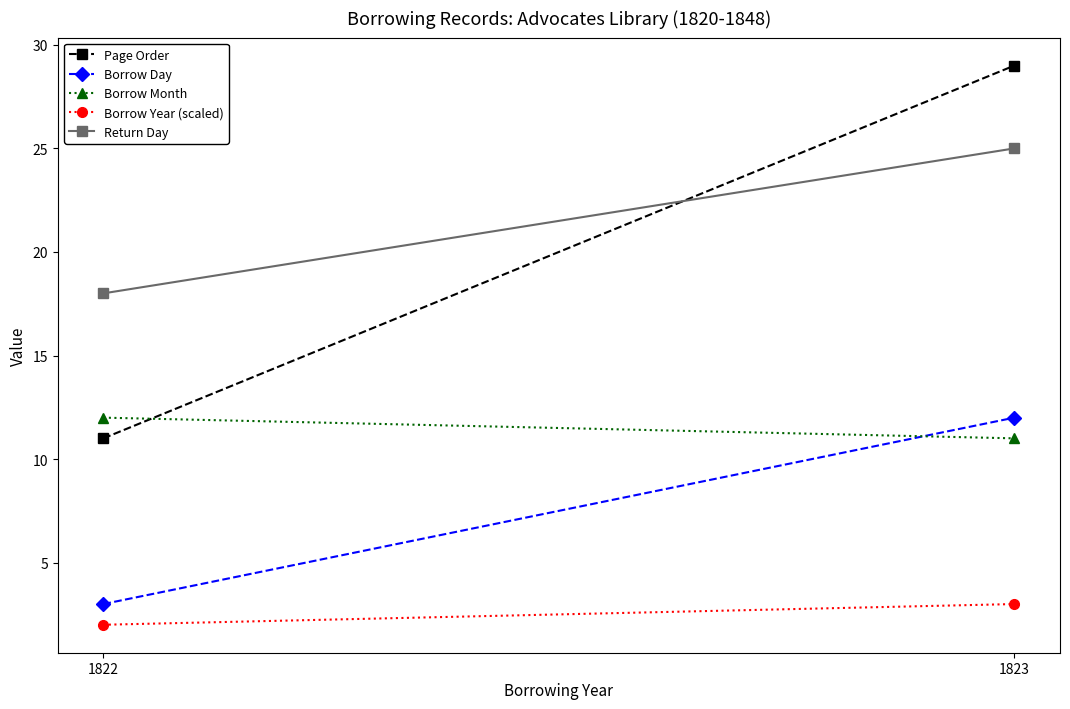

At which category is the sum across all series the highest?

1823